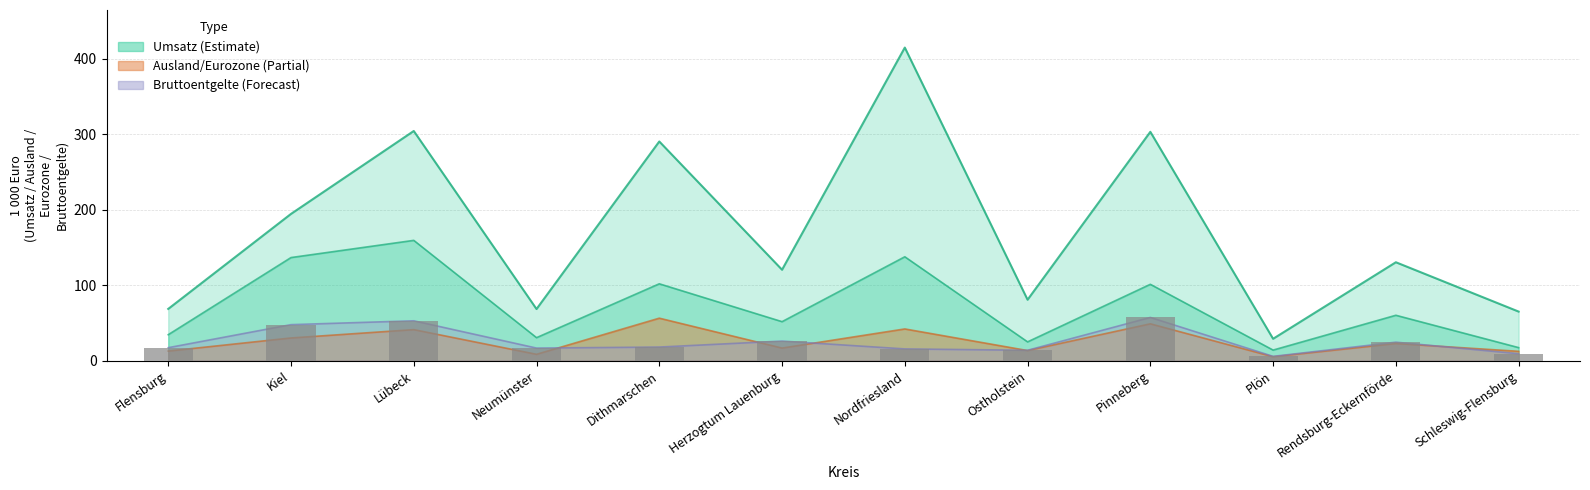

The Umsatz series shows 169.0 at Pinneberg. True or false?

False